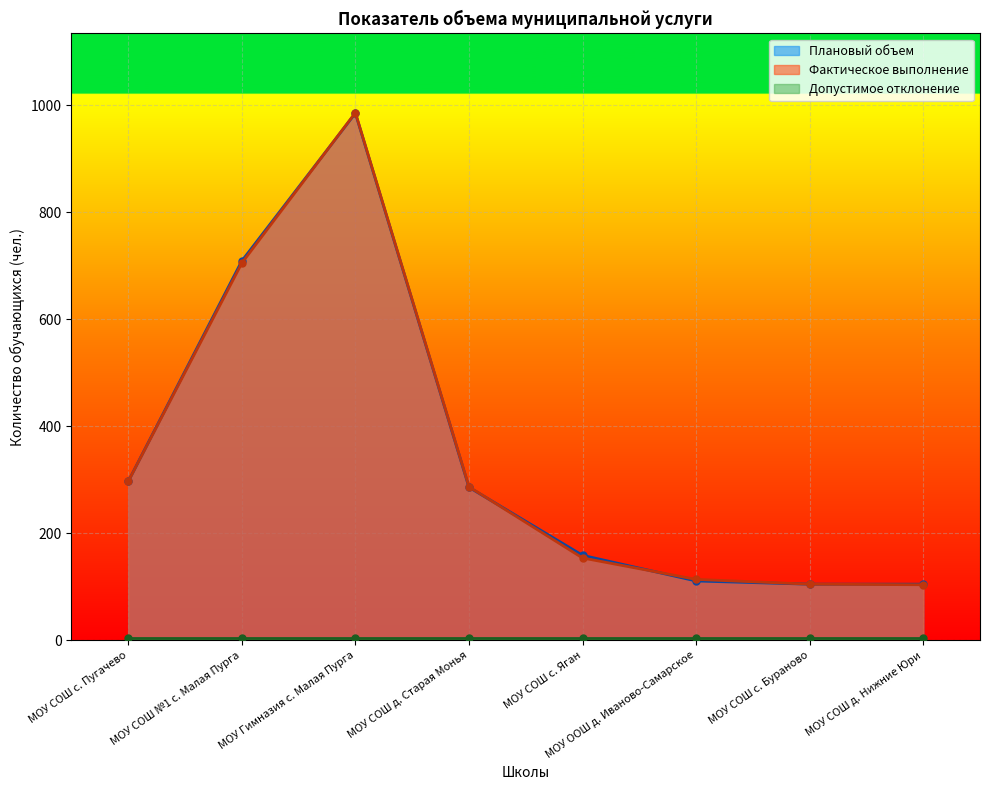

What is the sum of all Плановый объем values?

2757